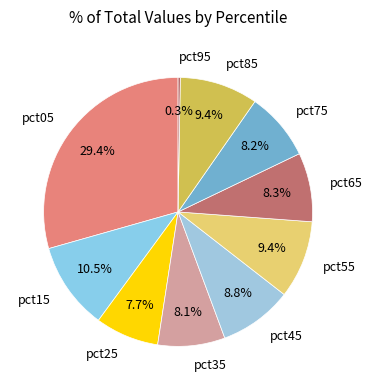

To the nearest percent, what percentage of the pie is pct55?

9%